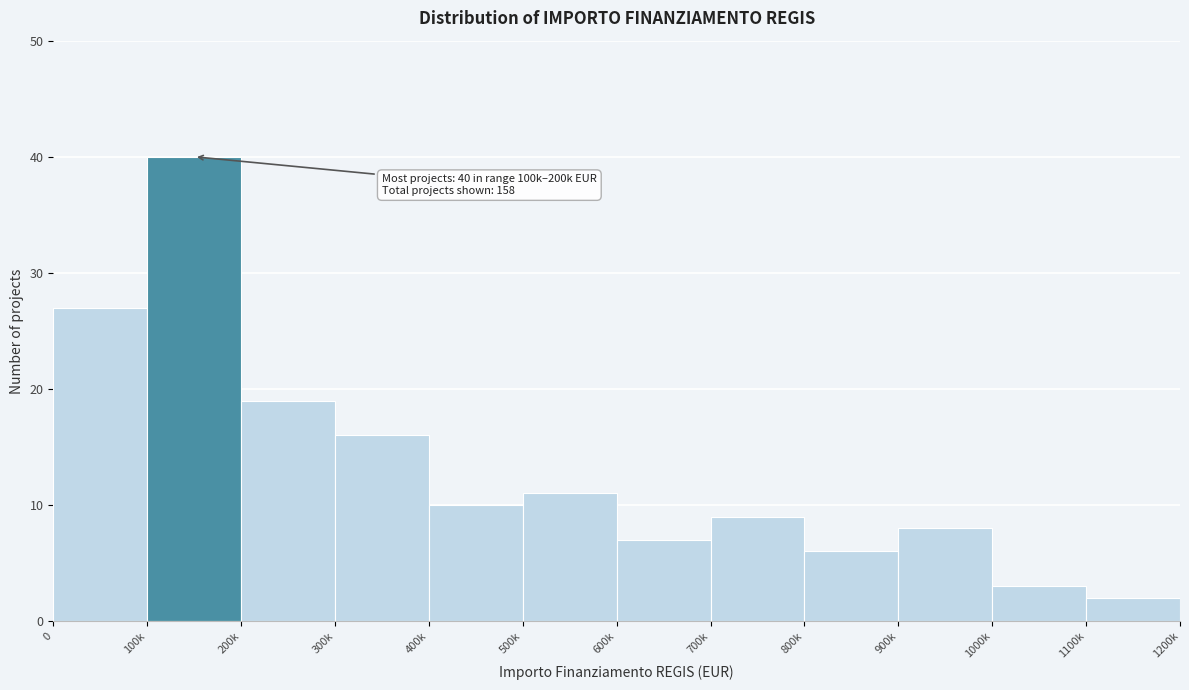

Reading right to left, list all the values displayed in this chart.

1100k=2	1000k=3	900k=8	800k=6	700k=9	600k=7	500k=11	400k=10	300k=16	200k=19	100k=40	0=27